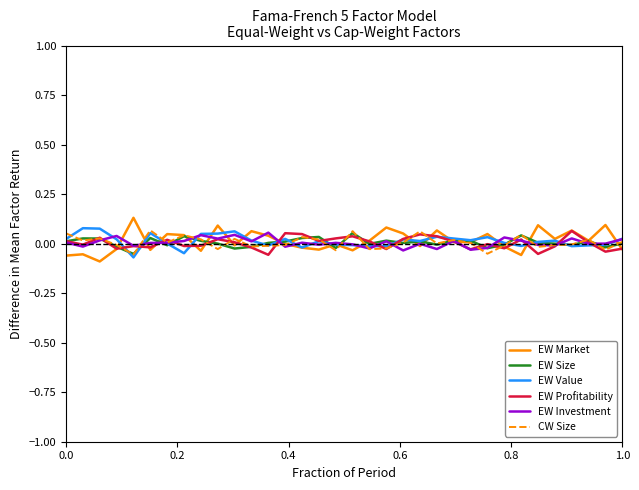

Is it true that EW Size equals 0.0 at 1.0?

True